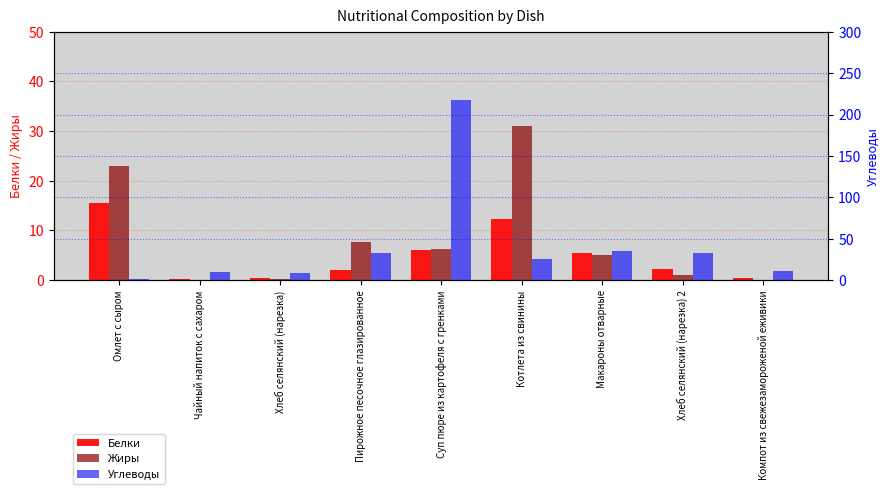

What is the difference between the highest and lowest values at Хлеб селянский (нарезка) 2?

32.0